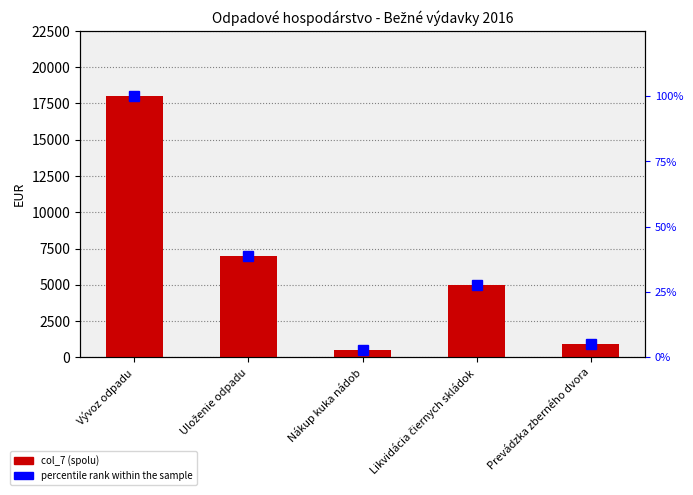

What is the difference between the highest and lowest values at Nákup kuka nádob?

497.2